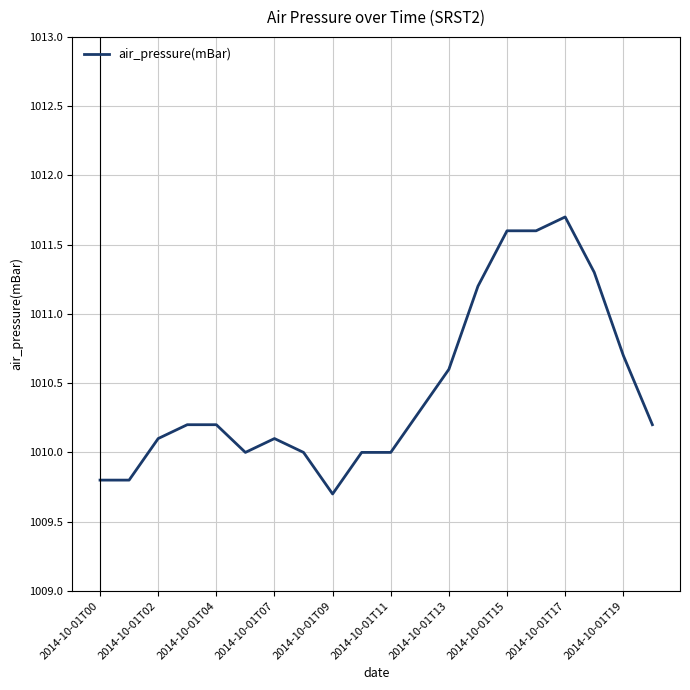

What is the difference between the maximum and minimum values?

2.0